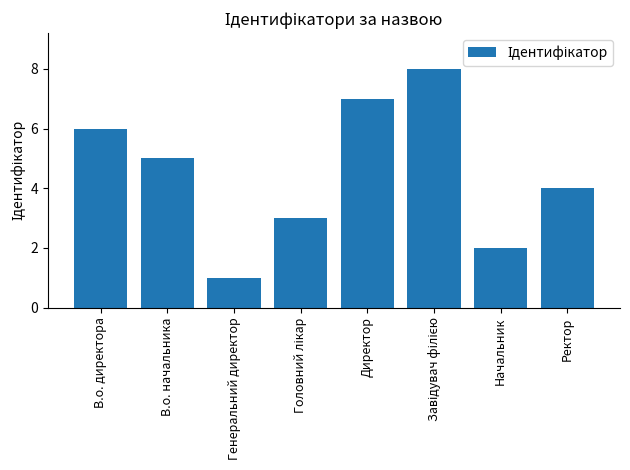

What is the difference between the maximum and minimum values?

7